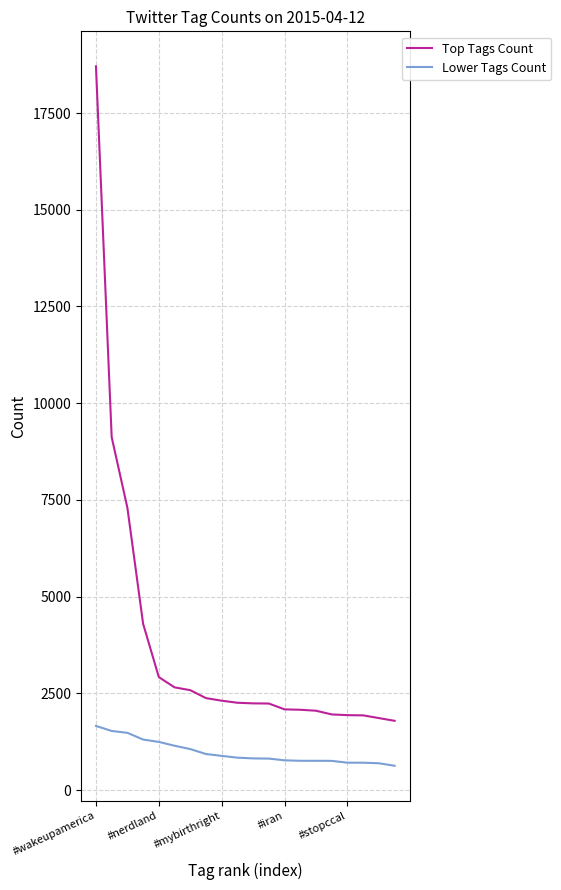

Rank the series by their average value, from highest to lowest.

Top Tags Count, Lower Tags Count